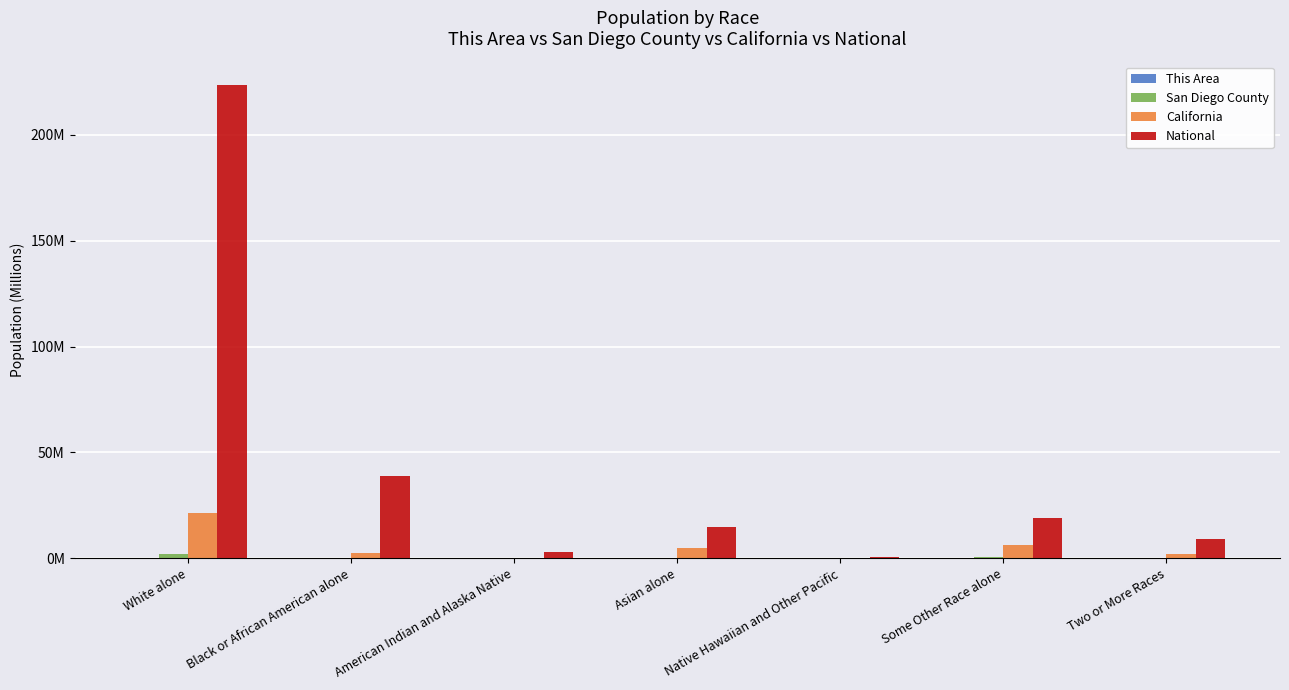

At which category is the sum across all series the highest?

White alone